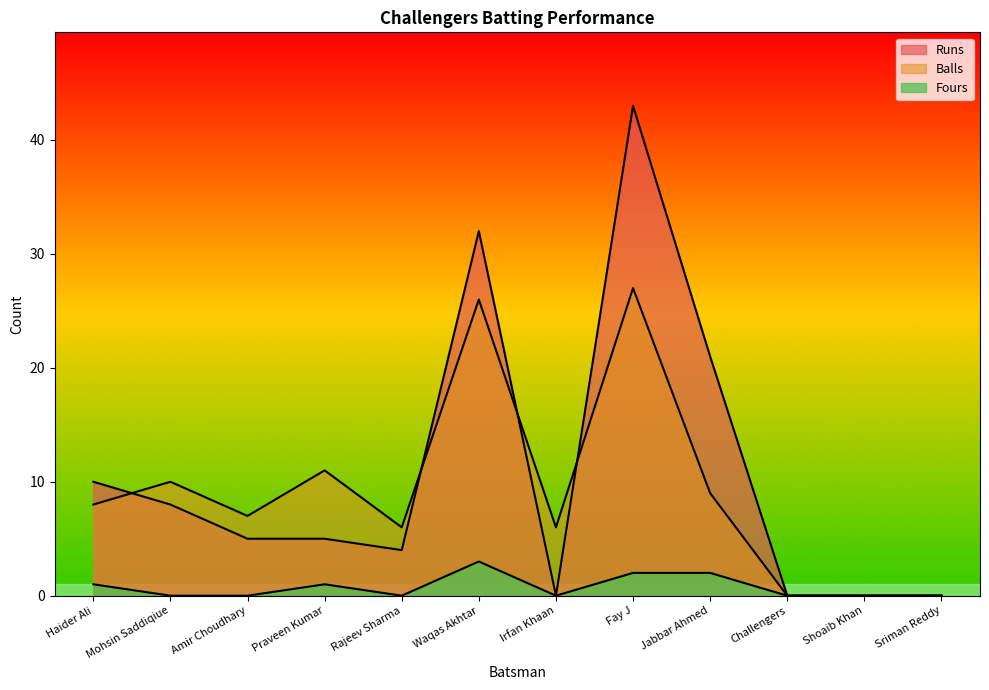

At which category is the sum across all series the highest?

Fay J